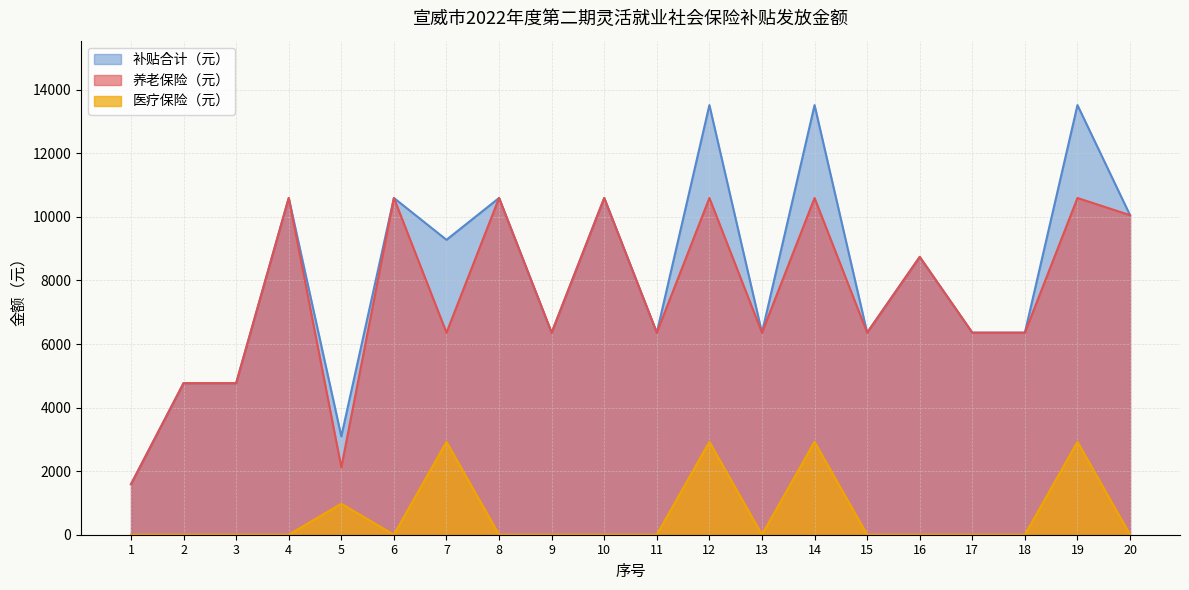

Which label corresponds to the smallest value in the chart?

1